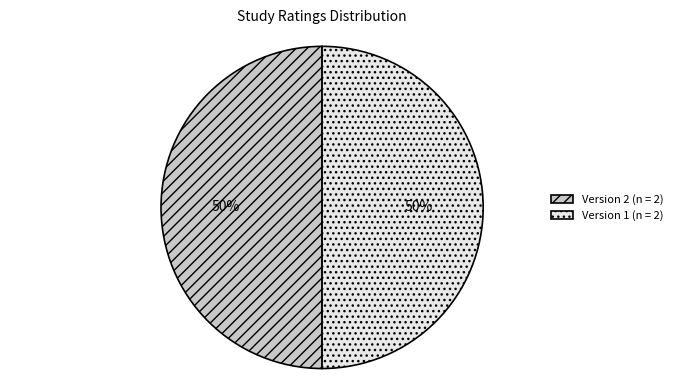

To the nearest percent, what is the average slice percentage?

50%